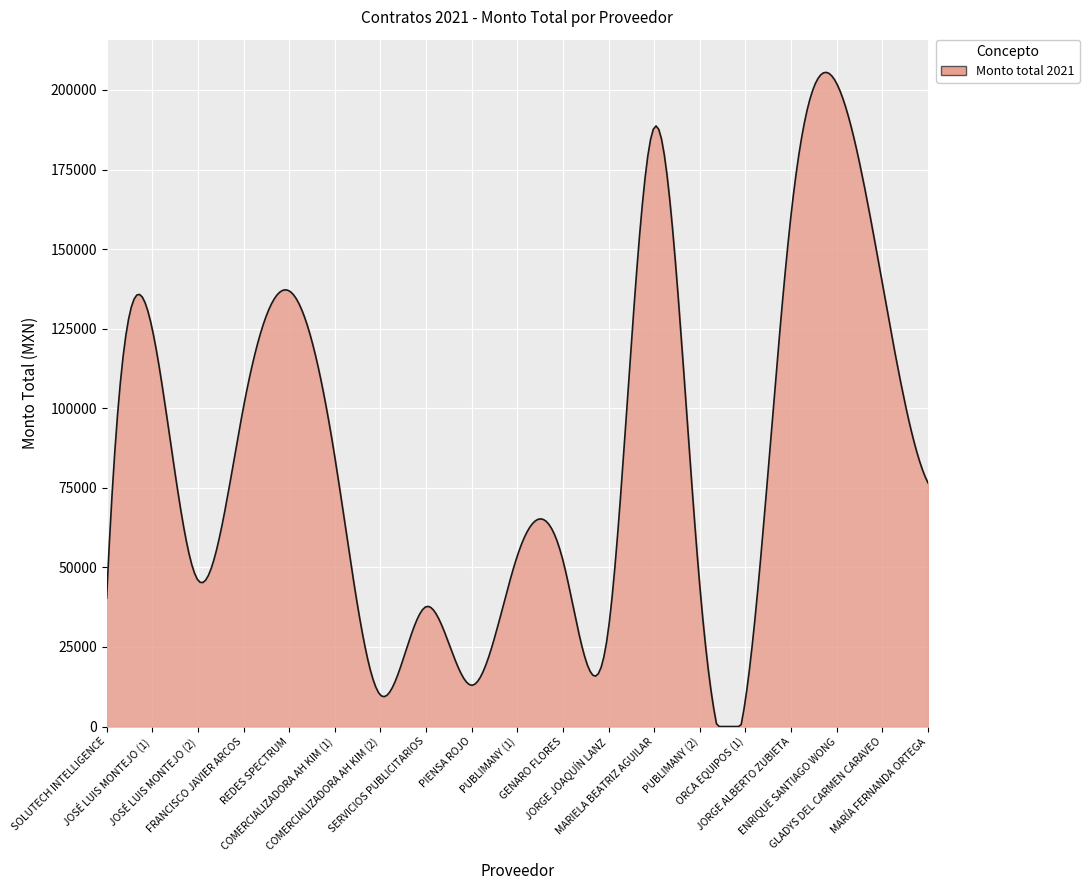

How many lines are shown in the chart?

1